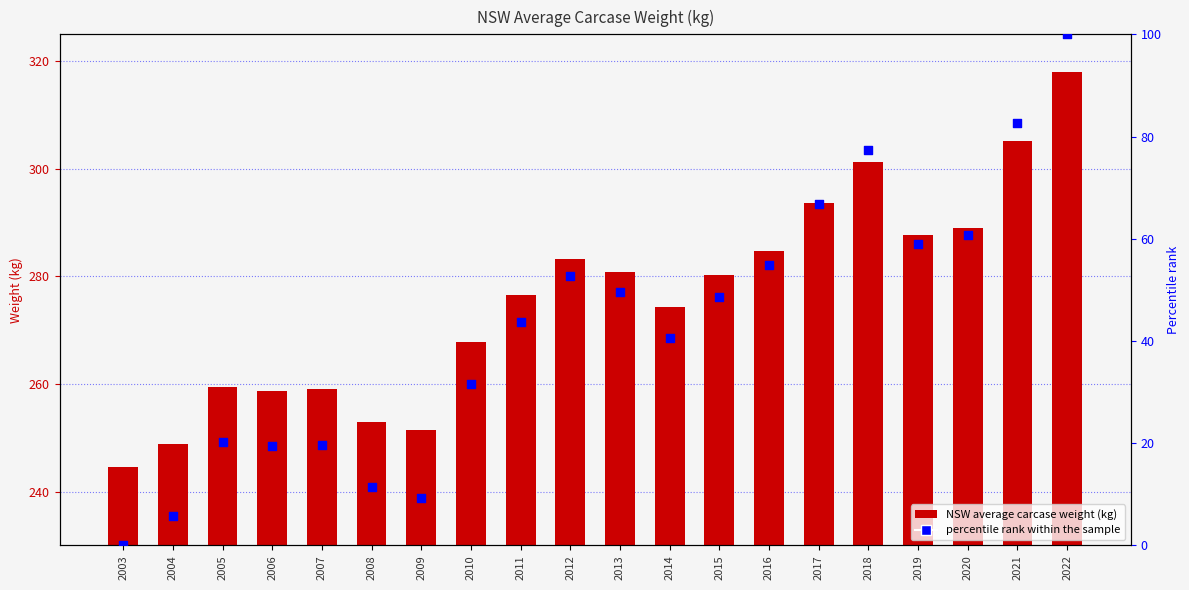

Which series has the largest total across all categories?

NSW average carcase weight (kg)